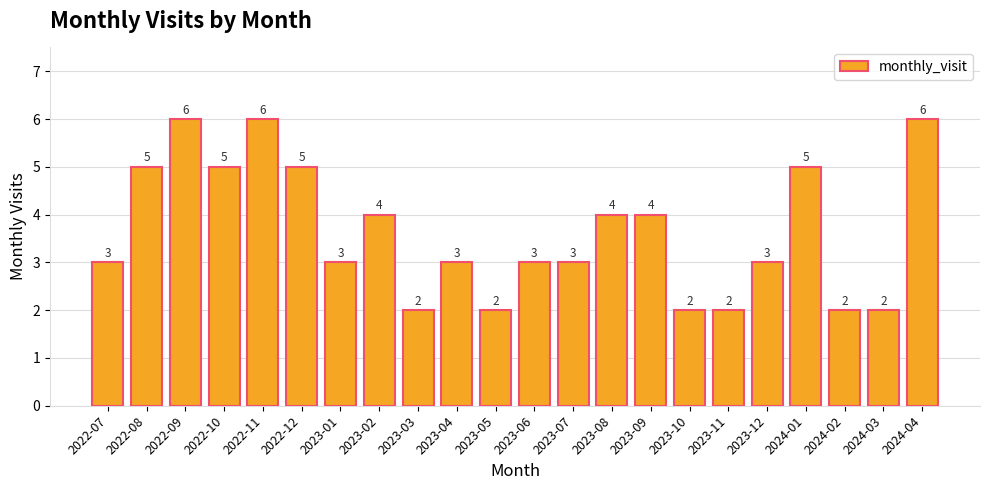

Does the chart contain any negative values?

No